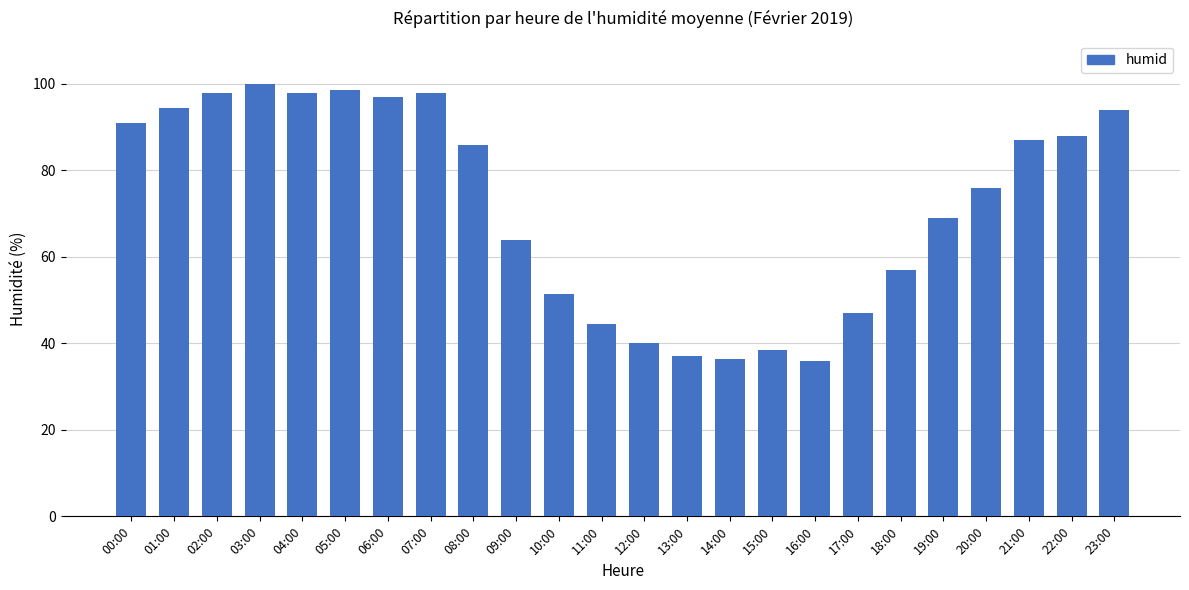

How many bars are there in total?

24